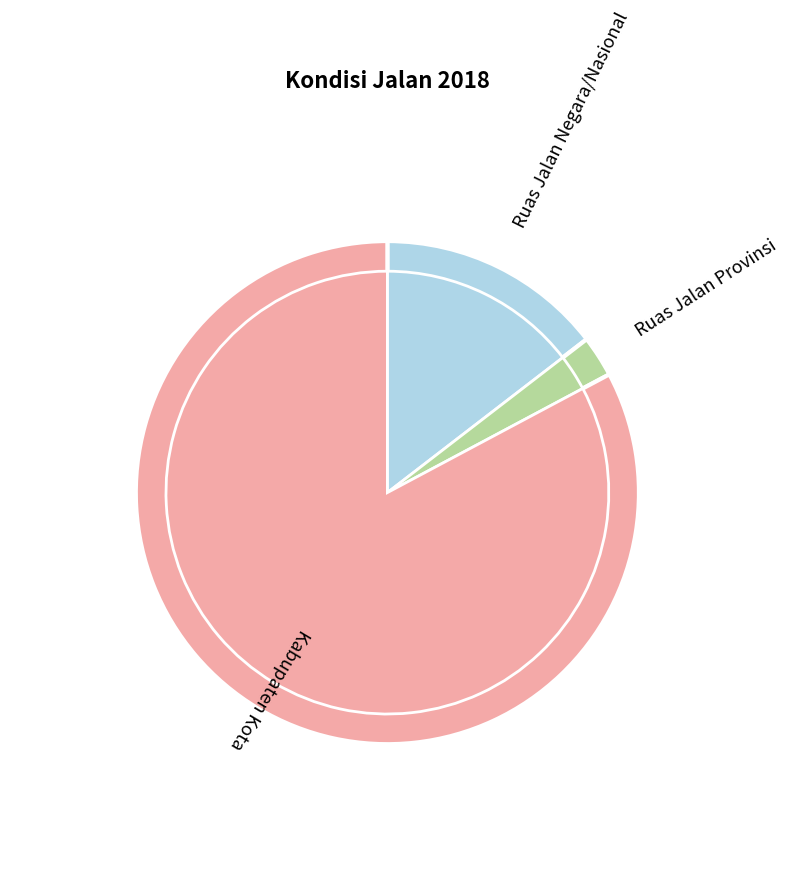

How many slices are in this pie chart?

3